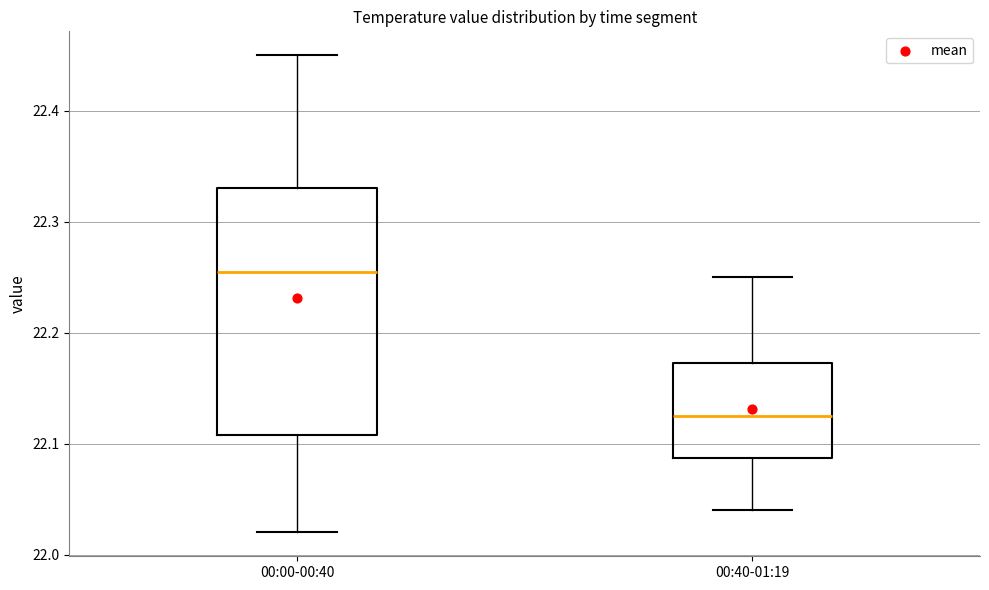

Where does the upper whisker of the box for 00:40-01:19 end on the y-axis? The values are not printed on the chart, so give them approximately, as read against the axis.

22.25